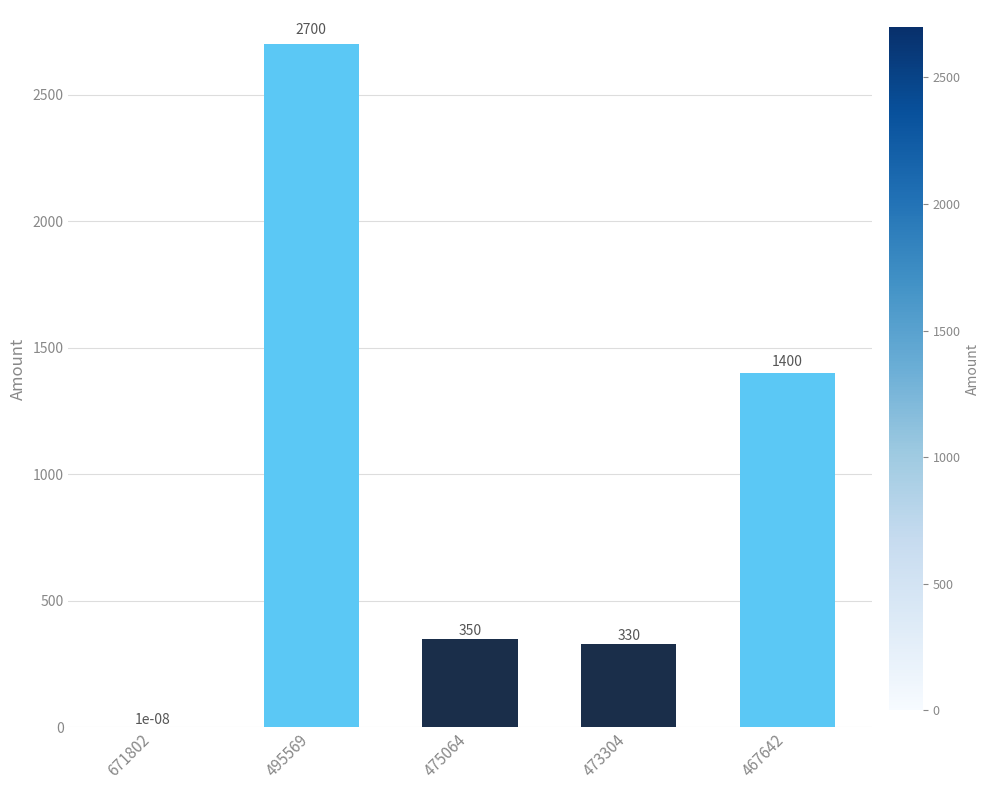

What is the sum of the values at 473304 and 495569?

3030.0